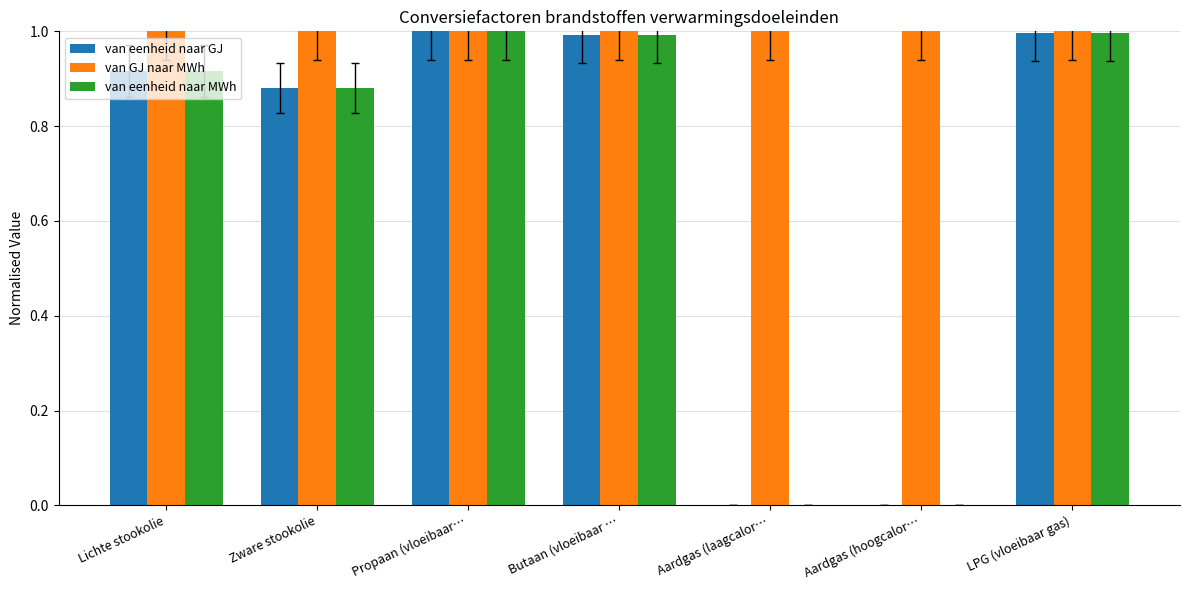

The value of van eenheid naar GJ at Aardgas (hoogcalor… is 0.0. True or false?

True